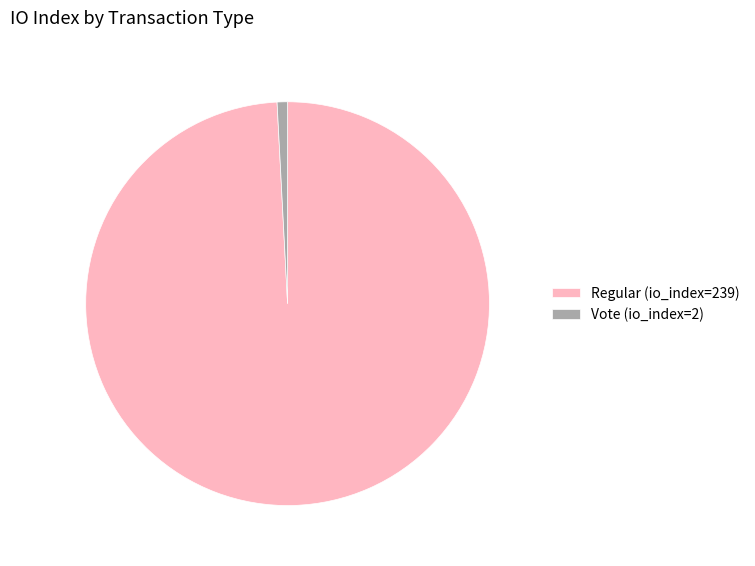

Combined, do Vote (io_index=2) and Regular (io_index=239) account for over 50%?

Yes